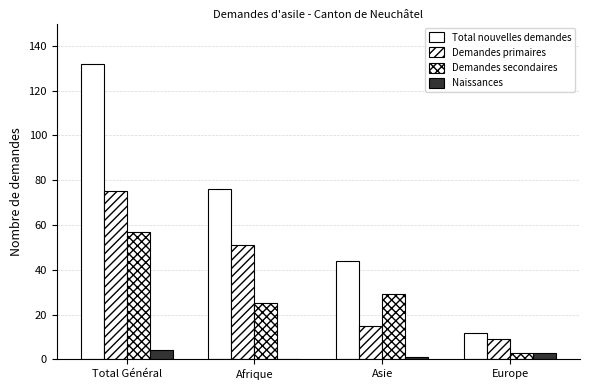

What is the sum of all Total nouvelles demandes values?

264